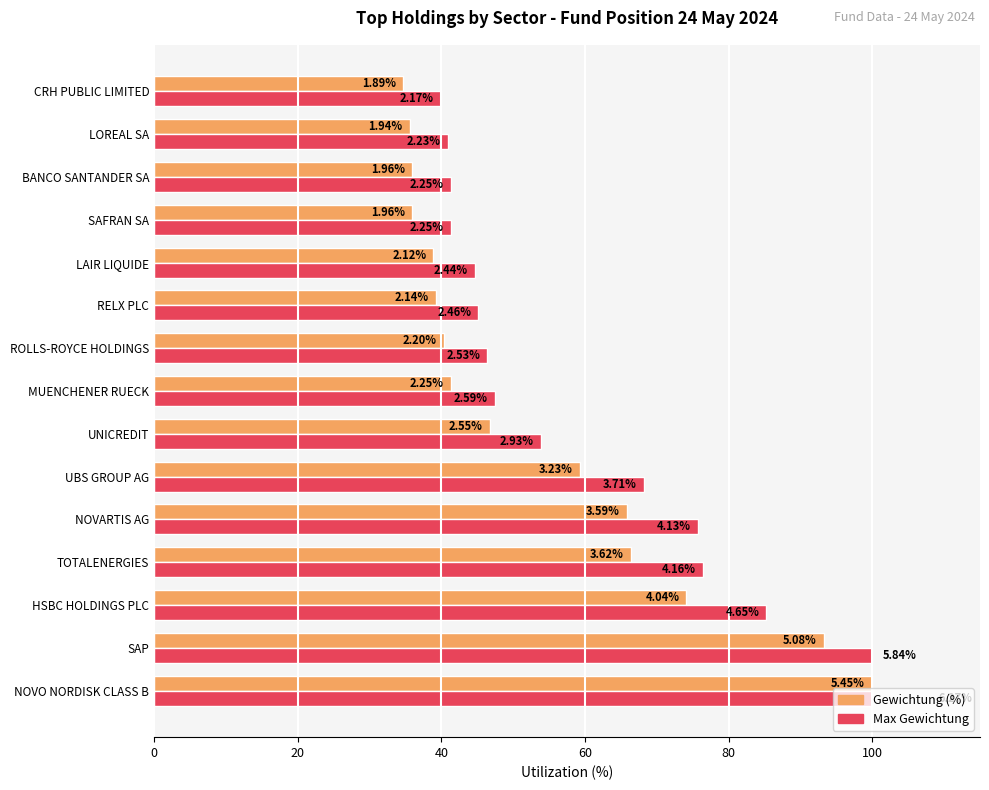

What position from the right is SAFRAN SA?

4